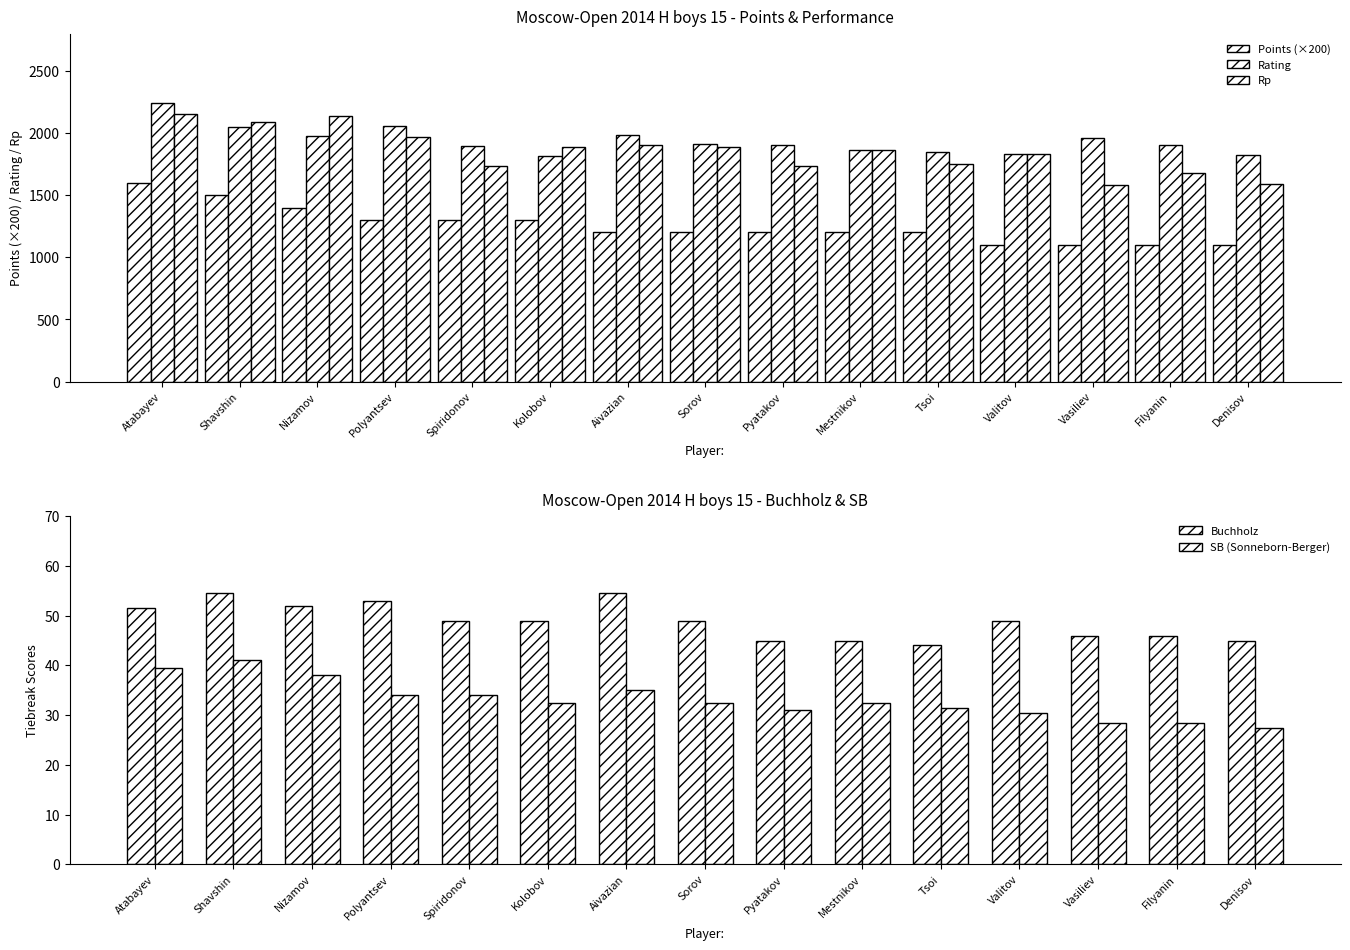

What is the total value across all series at Tsoi?

4880.5